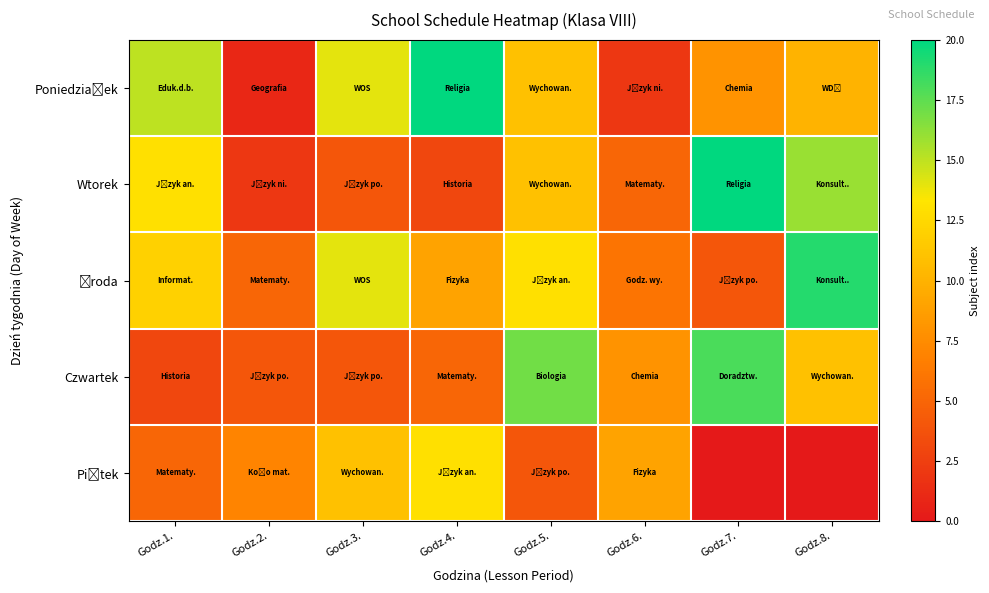

At which category is the sum across all series the highest?

Godz.5.